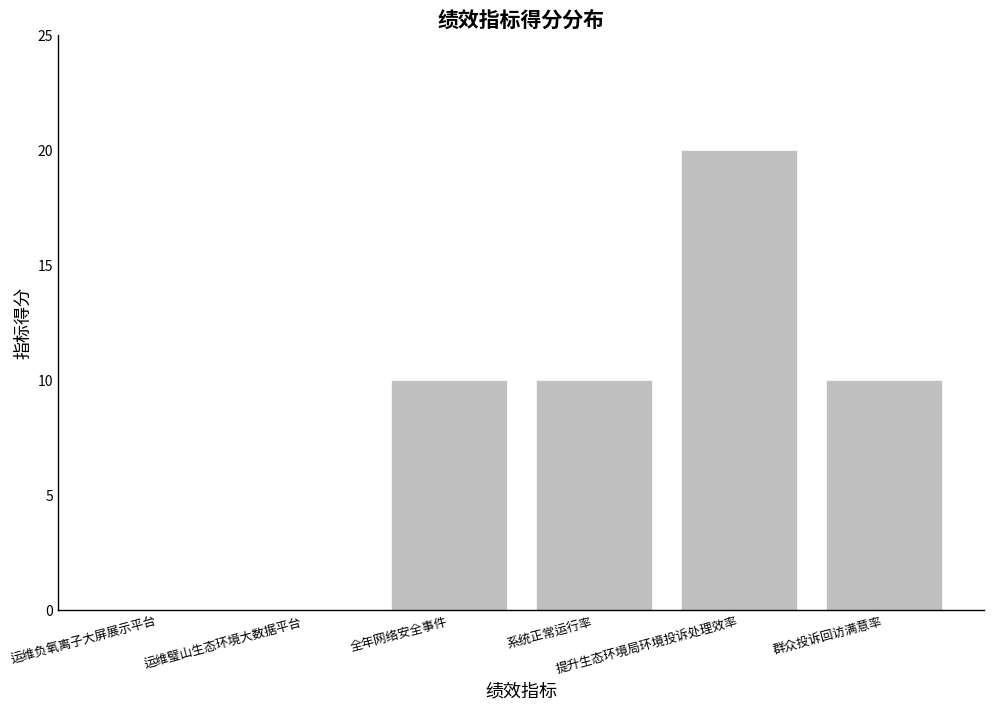

True or false: the data shows 0 at 运维璧山生态环境大数据平台.

True